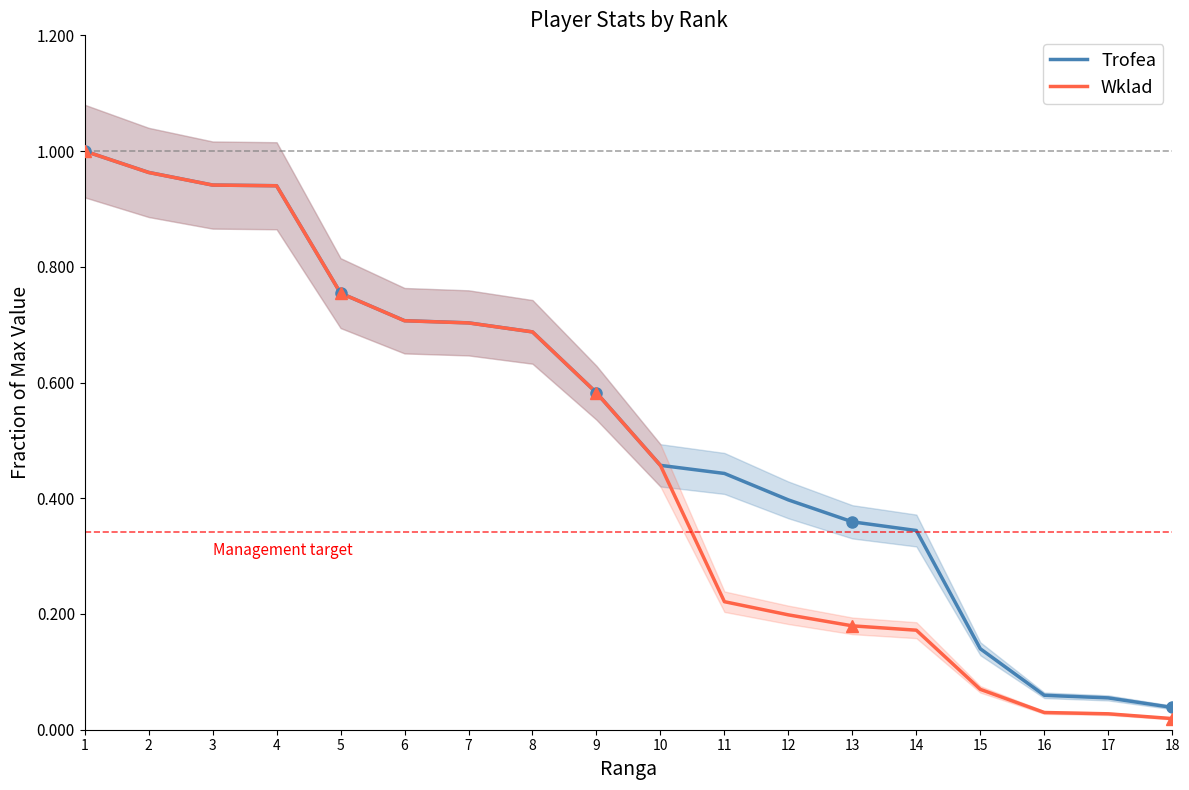

Reading left to right, list all the values displayed in this chart.

Trofea: 1.0	1.0	0.9	0.9	0.8	0.7	0.7	0.7	0.6	0.5	0.4	0.4	0.4	0.3	0.1	0.1	0.1	0.0
Wklad: 1.0	1.0	0.9	0.9	0.8	0.7	0.7	0.7	0.6	0.5	0.2	0.2	0.2	0.2	0.1	0.0	0.0	0.0